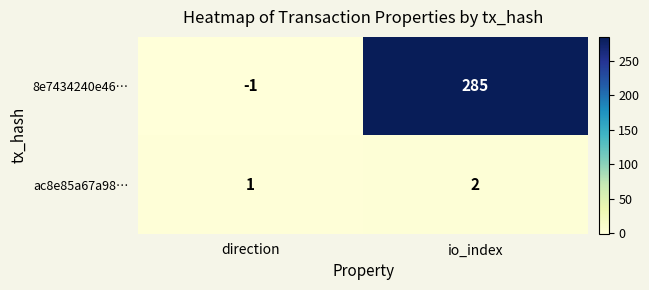

Which label corresponds to the smallest value in the chart?

direction